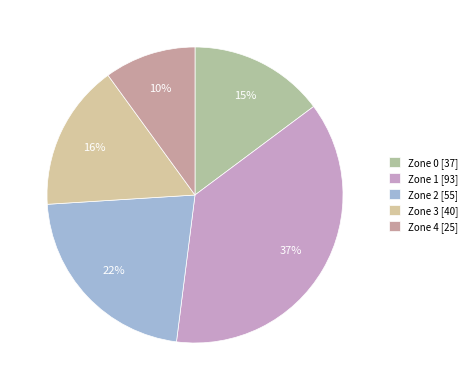

What is the largest slice in the pie chart?

Zone 1